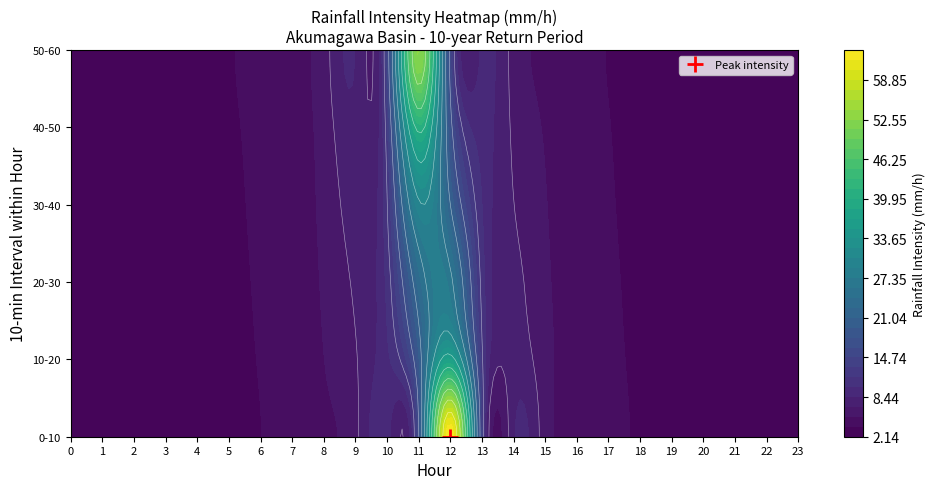

Reading right to left, transcribe all the data shown in this chart.

0: 2.3	2.3	2.2	2.2	2.2	2.2
1: 2.5	2.4	2.4	2.4	2.3	2.3
2: 2.7	2.6	2.6	2.6	2.5	2.5
3: 2.9	2.9	2.8	2.8	2.7	2.7
4: 3.2	3.2	3.1	3.1	3.0	3.0
5: 3.6	3.5	3.5	3.4	3.3	3.3
6: 4.2	4.1	4.0	3.9	3.8	3.7
7: 4.9	4.8	4.6	4.5	4.4	4.3
8: 6.2	5.9	5.7	5.5	5.3	5.1
9: 8.4	7.9	7.5	7.1	6.7	6.4
10: 14.2	12.7	11.4	10.5	9.7	9.0
11: 52.8	41.0	30.0	23.4	19.2	16.3
12: 15.2	17.6	21.1	26.6	36.8	63.6
13: 8.7	9.3	10.0	10.9	12.0	13.4
14: 6.3	6.6	6.9	7.3	7.7	8.1
15: 5.0	5.2	5.4	5.6	5.8	6.0
16: 4.2	4.3	4.5	4.6	4.7	4.9
17: 3.7	3.8	3.8	3.9	4.0	4.1
18: 3.2	3.3	3.4	3.4	3.5	3.6
19: 2.9	3.0	3.0	3.1	3.1	3.2
20: 2.7	2.7	2.8	2.8	2.8	2.9
21: 2.5	2.5	2.5	2.6	2.6	2.6
22: 2.3	2.3	2.4	2.4	2.4	2.5
23: 2.1	2.2	2.2	2.2	2.2	2.3